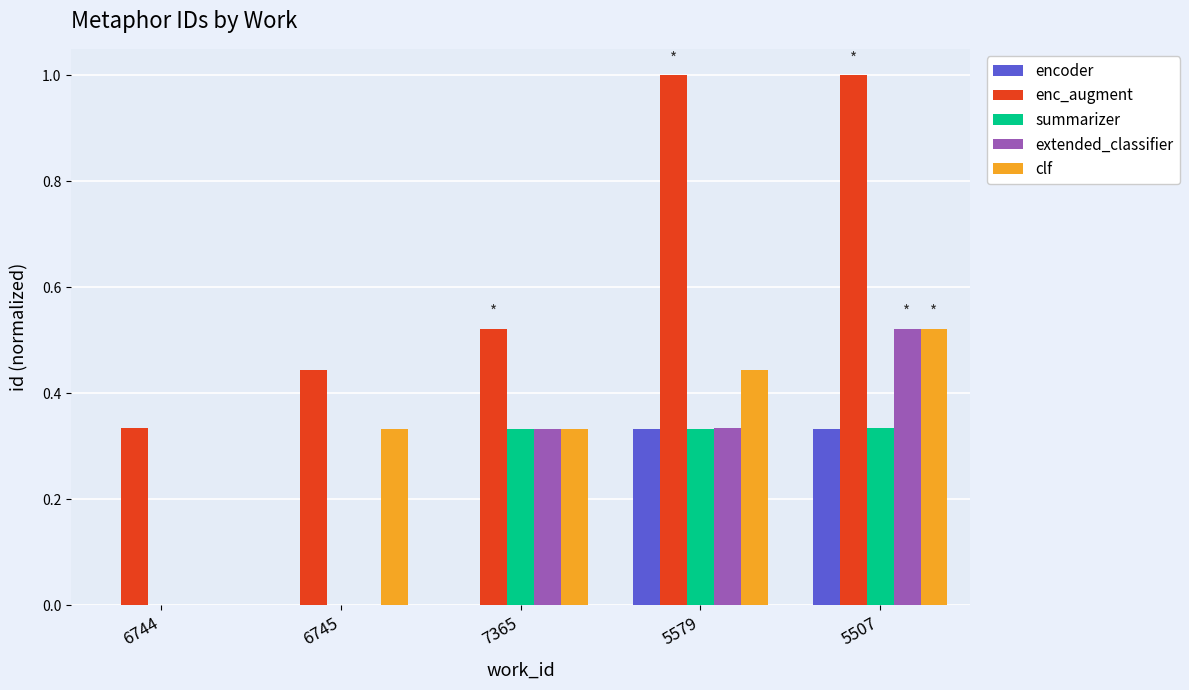

How many data points does each series have?

5